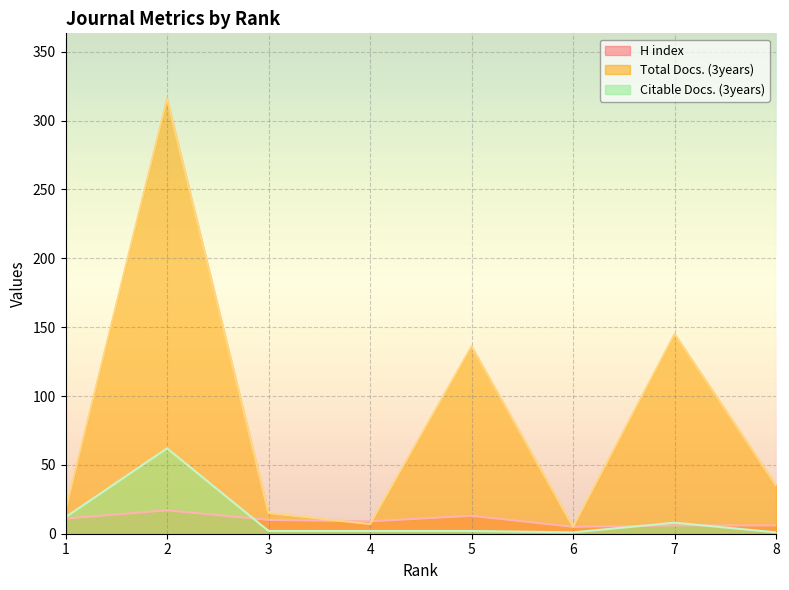

Does the chart display data point markers on the line(s)?

No